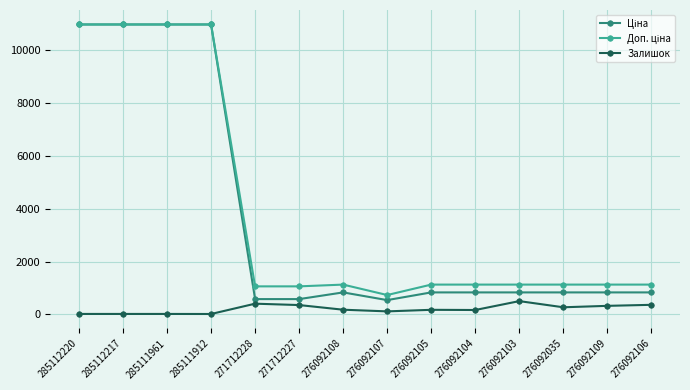

What is the total value across all series at 276092106?

2320.2